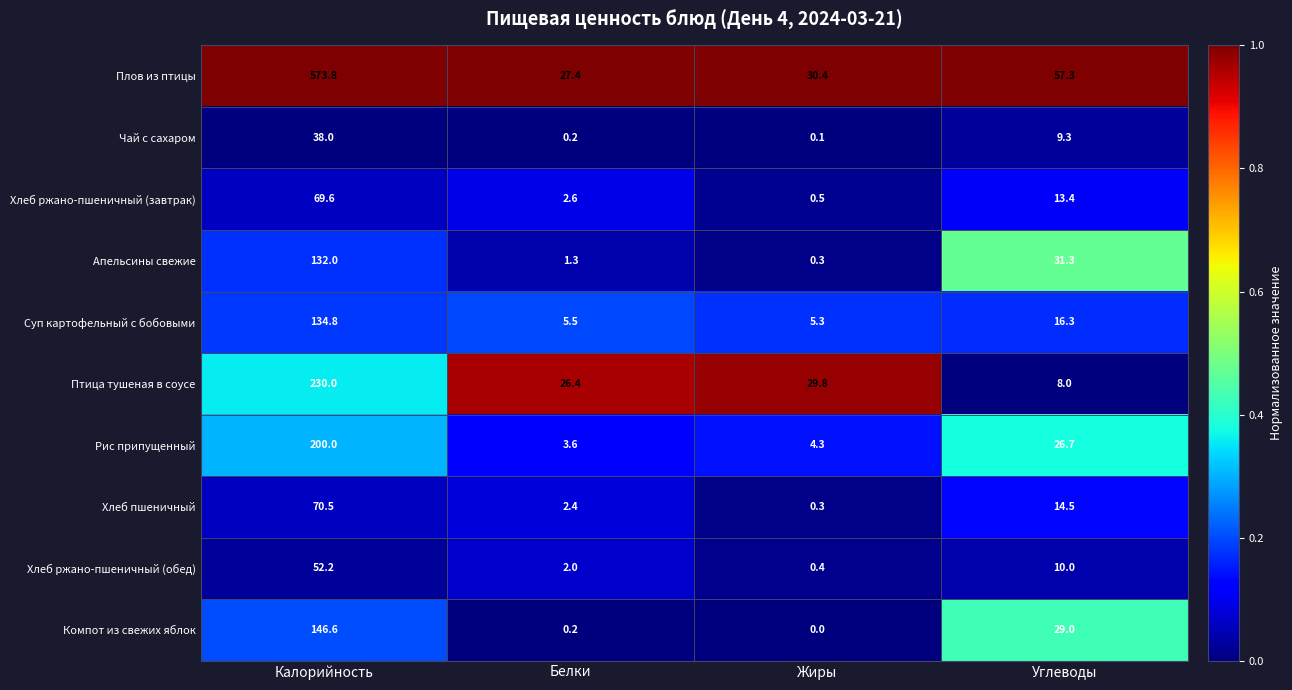

Which series changed the most between Калорийность and Жиры?

Плов из птицы